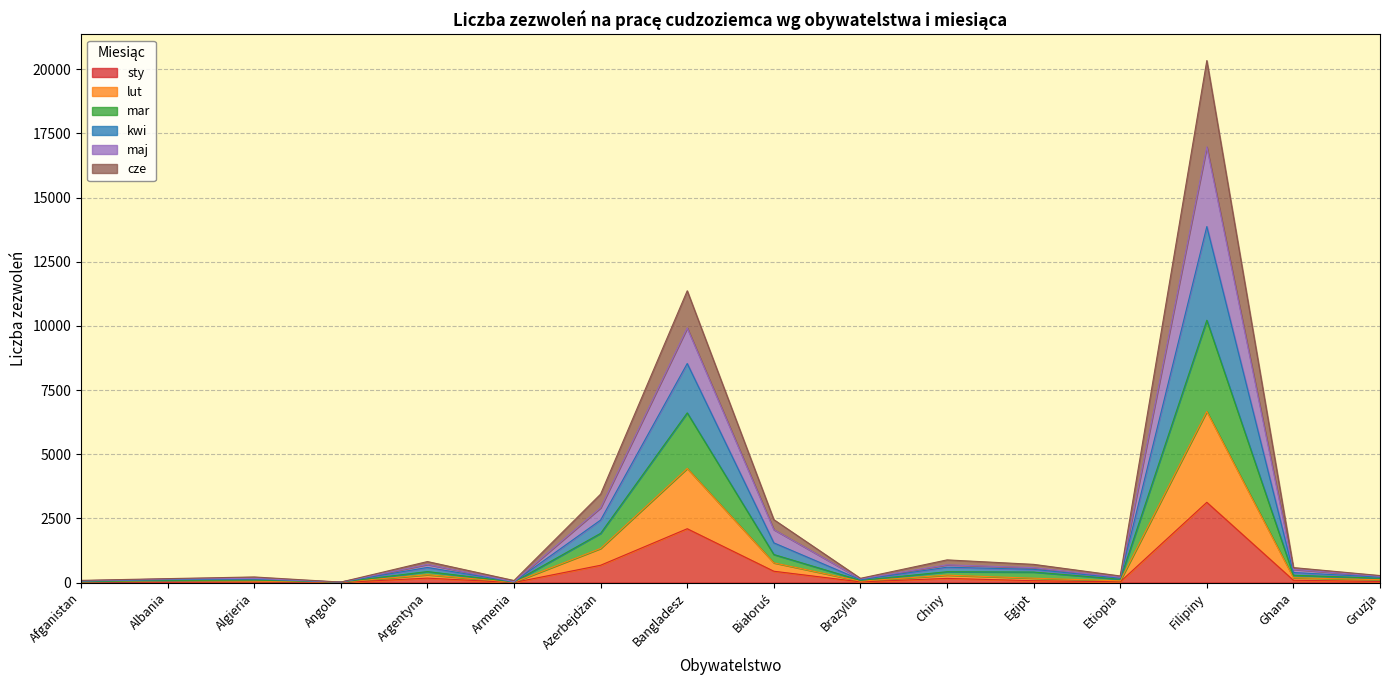

Which label corresponds to the largest value in the chart?

Filipiny